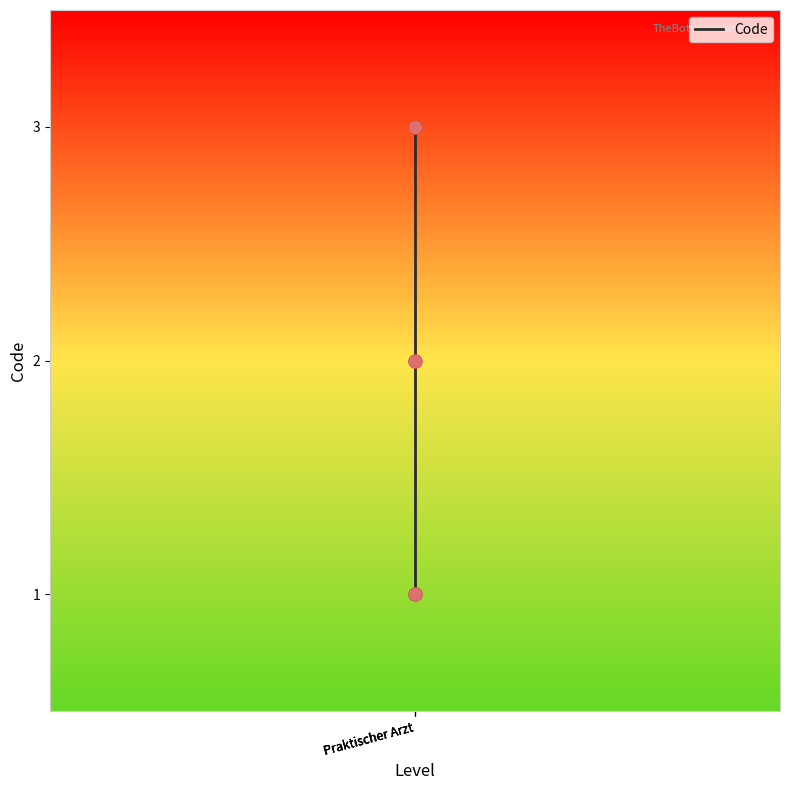

What is the change in value from Praktischer Arzt to Praktischer Arzt?

+1